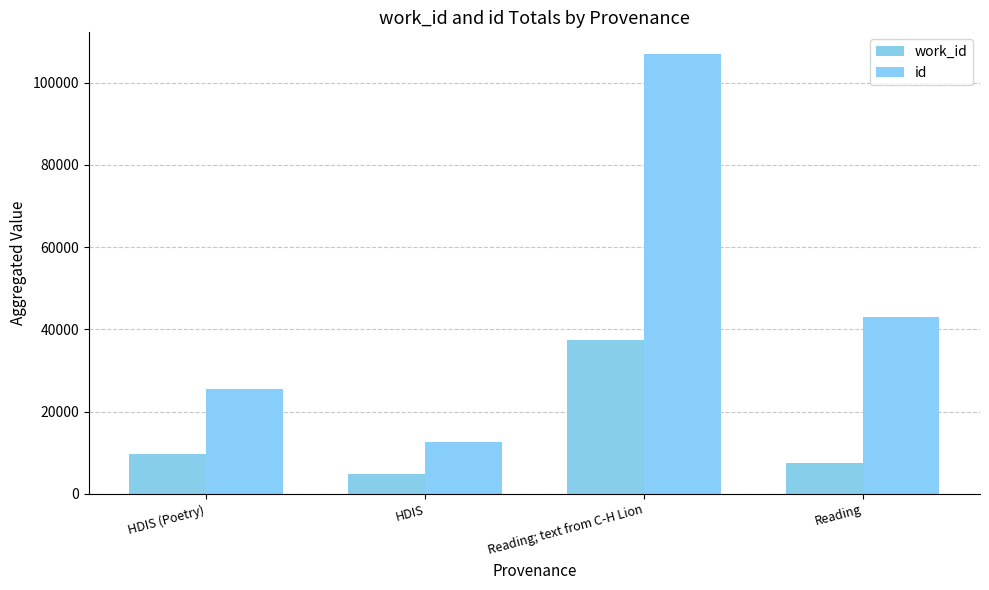

How many bars are there in total?

8